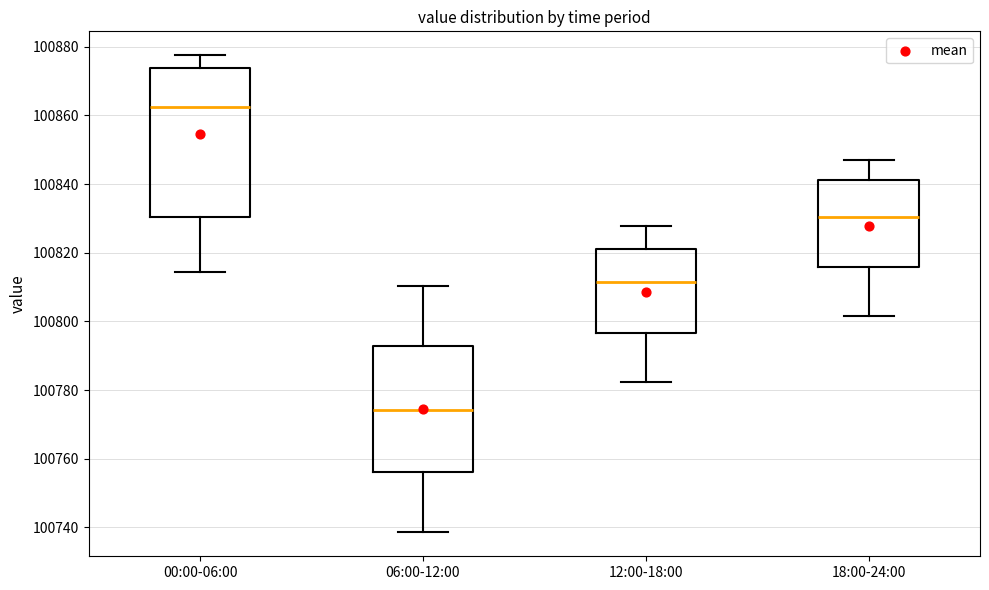

Which box has the lowest median line?

06:00-12:00